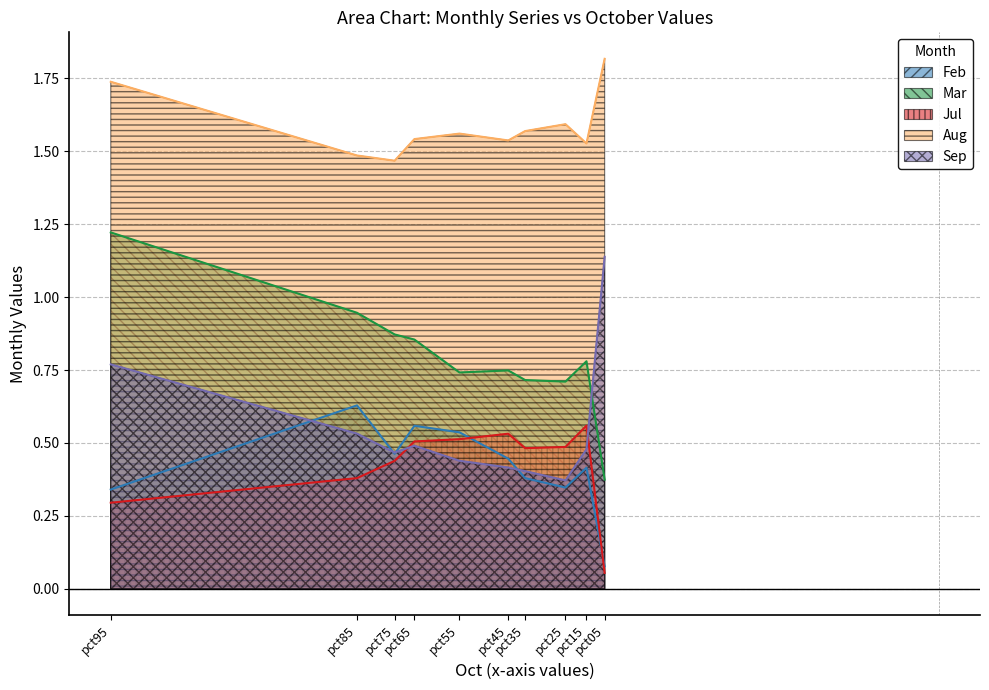

The Feb series shows 0.5 at pct95. True or false?

False